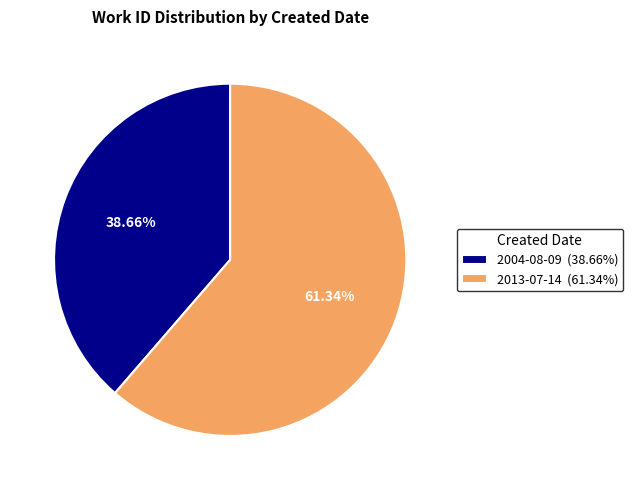

Which slice is the largest?

2013-07-14